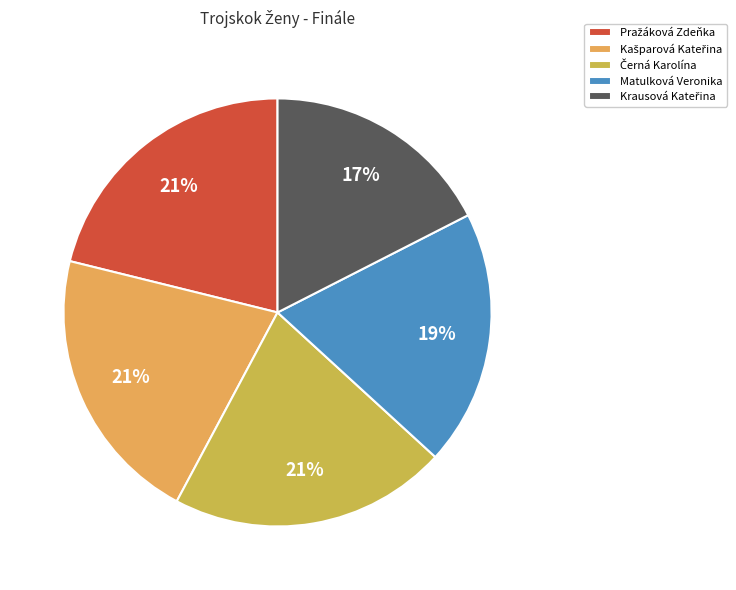

Is there a majority slice in this chart?

No